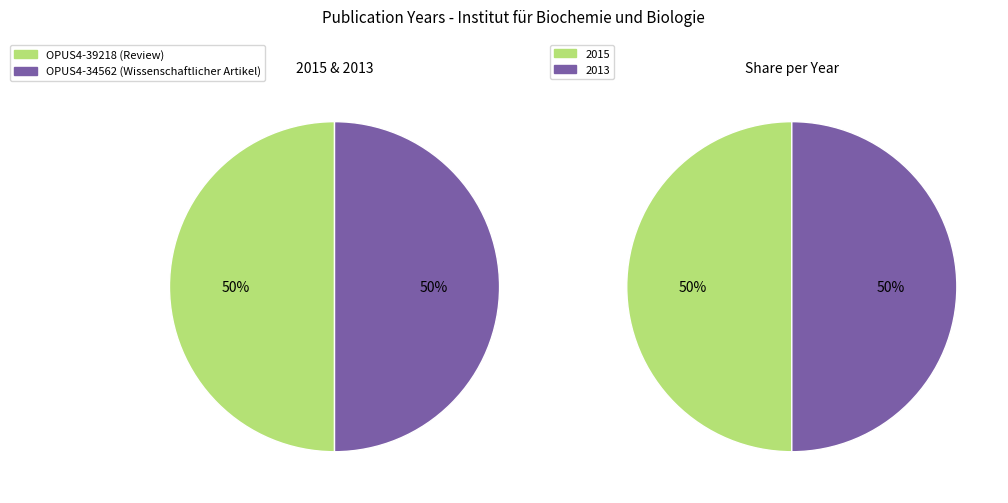

Rank the categories by value from lowest to highest.

OPUS4-34562, OPUS4-39218